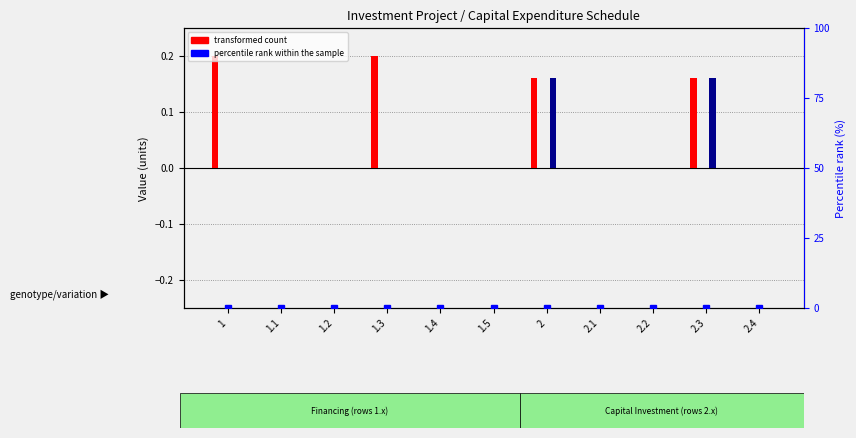

How many groups of bars are there?

11